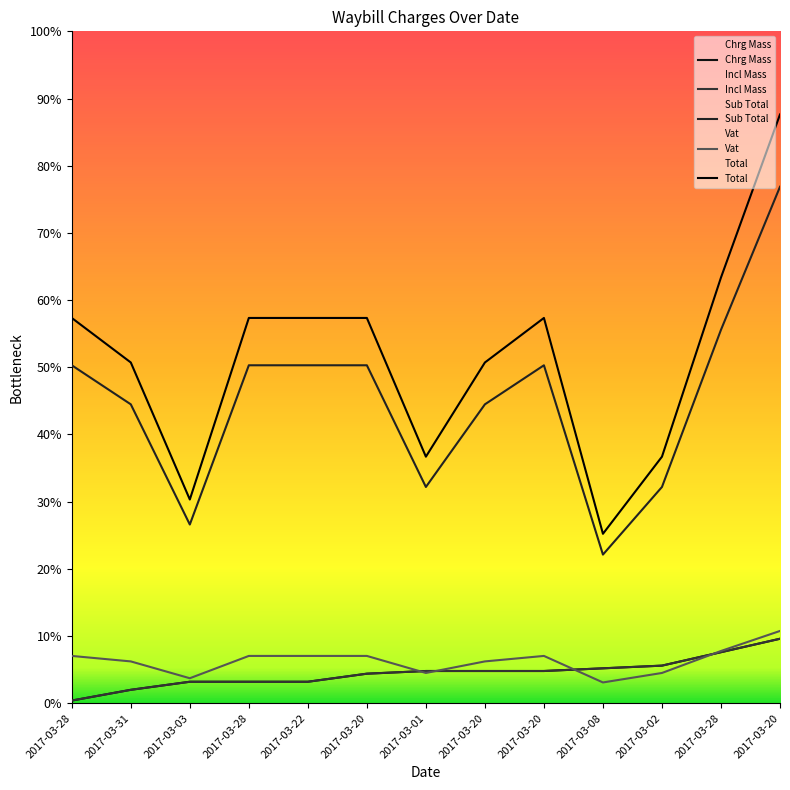

What is the label of the 9th point from the right?

2017-03-22